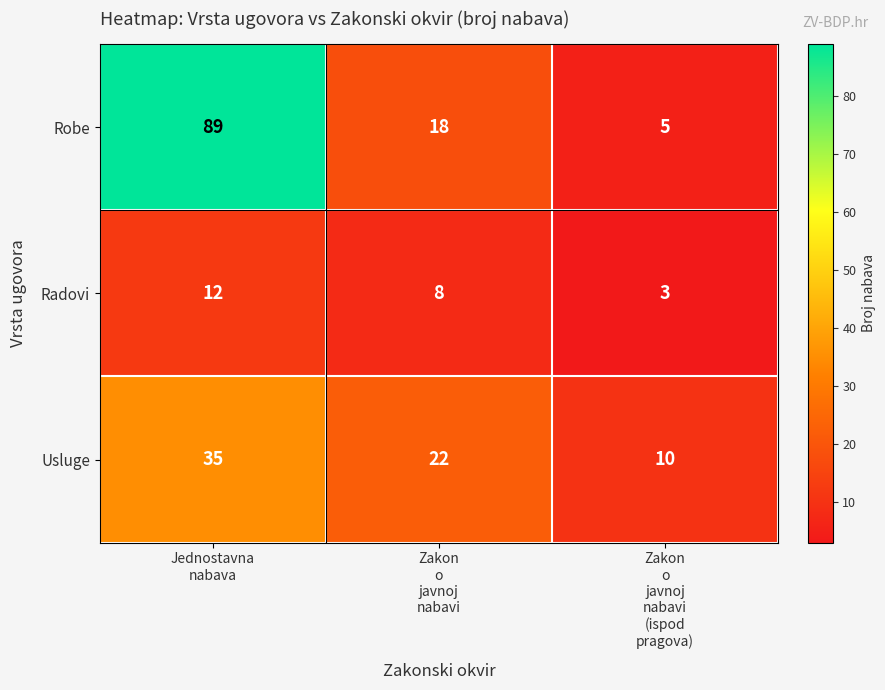

What is the minimum value for Usluge?

10